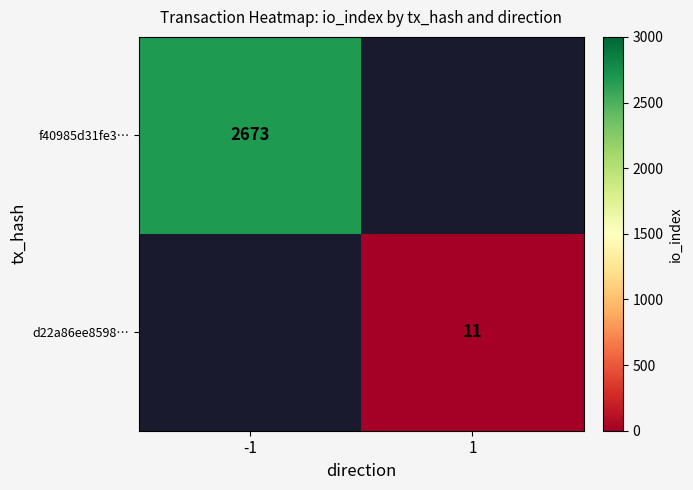

The f40985d31fe3… series shows 2673 at -1. True or false?

True